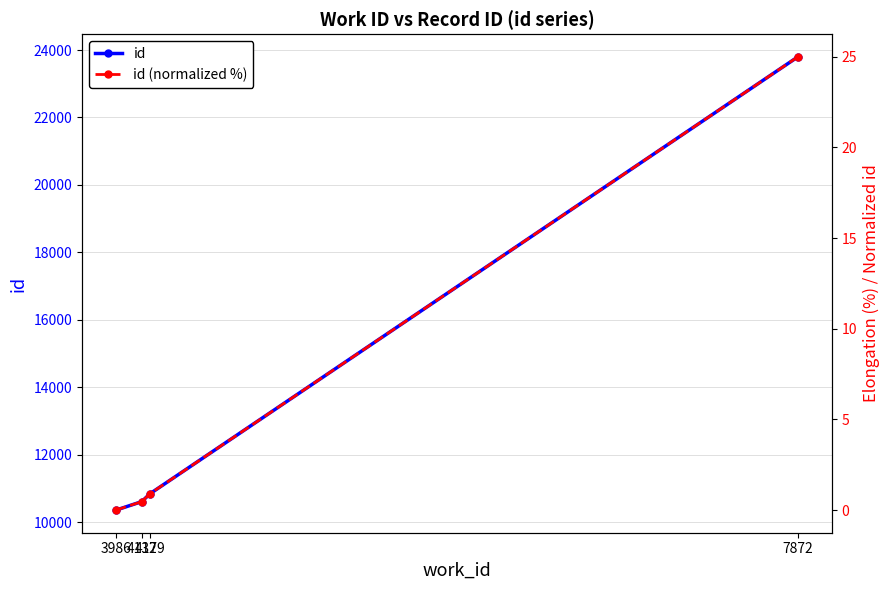

Where is id nearest to the value 17077?

4179